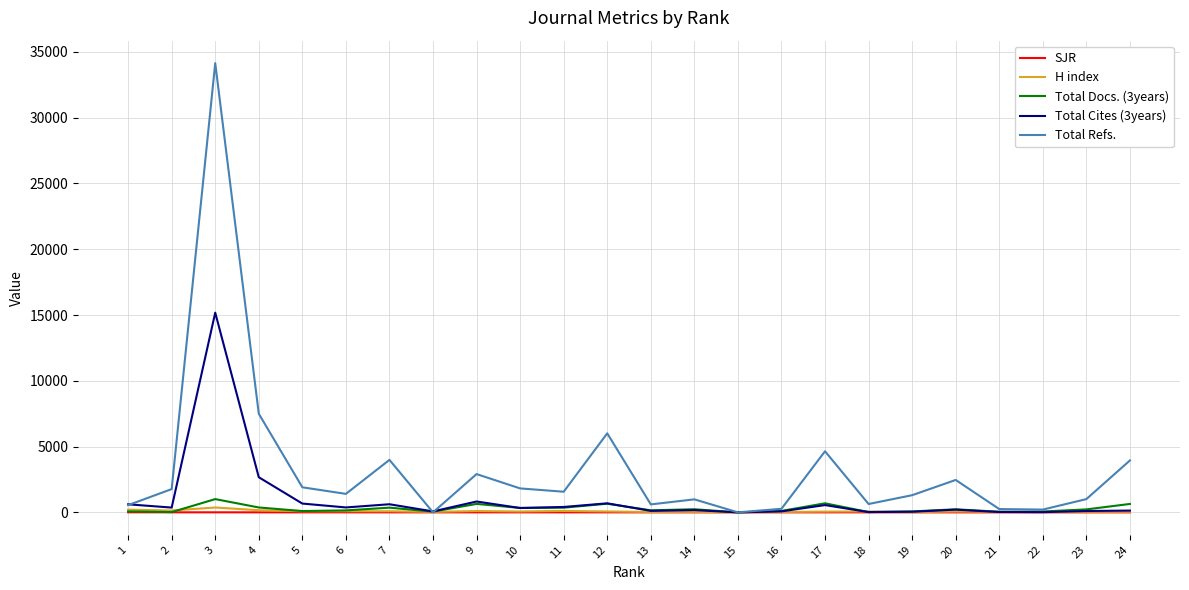

What is the difference between the maximum and minimum values in the H index series?

369.0